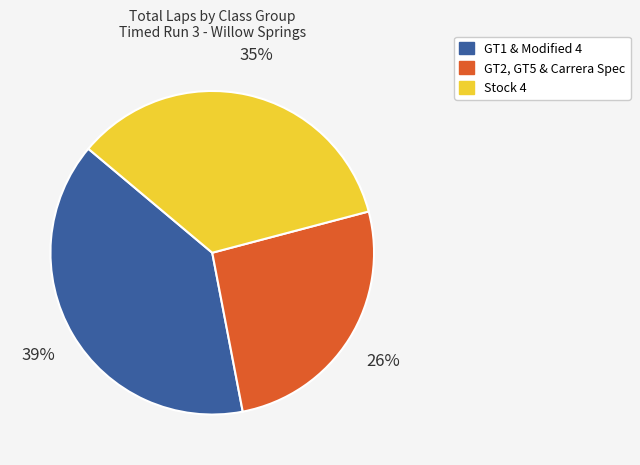

Rank the categories by value from highest to lowest.

GT1 & Modified 4, Stock 4, GT2, GT5 & Carrera Spec